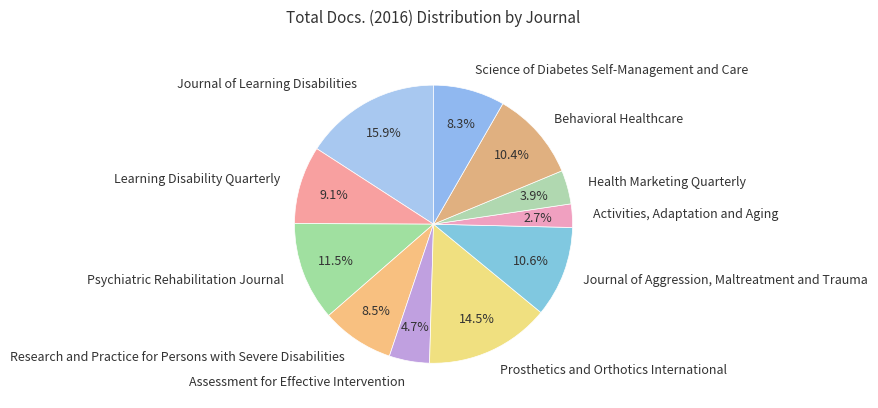

The Health Marketing Quarterly slice represents 4% of the pie. True or false?

True